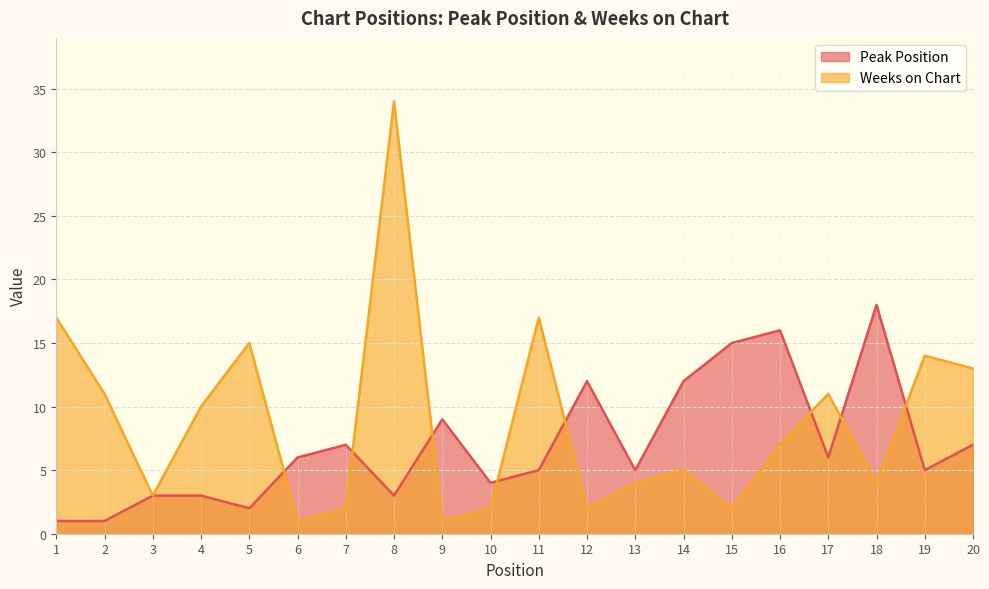

Between 4 and 20, which series saw the biggest shift?

Peak Position